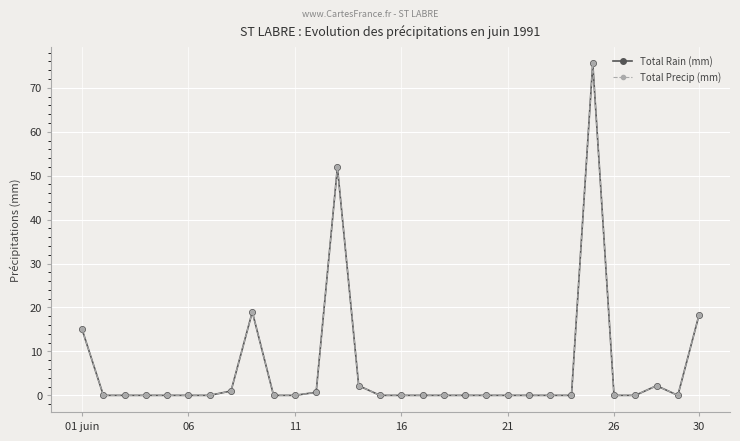

What is the average value of the Total Rain (mm) series?

6.2